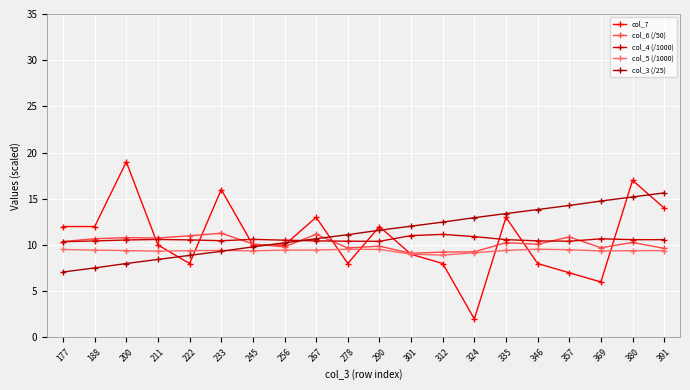

What is the average value of the col_5 (/1000) series?

9.4